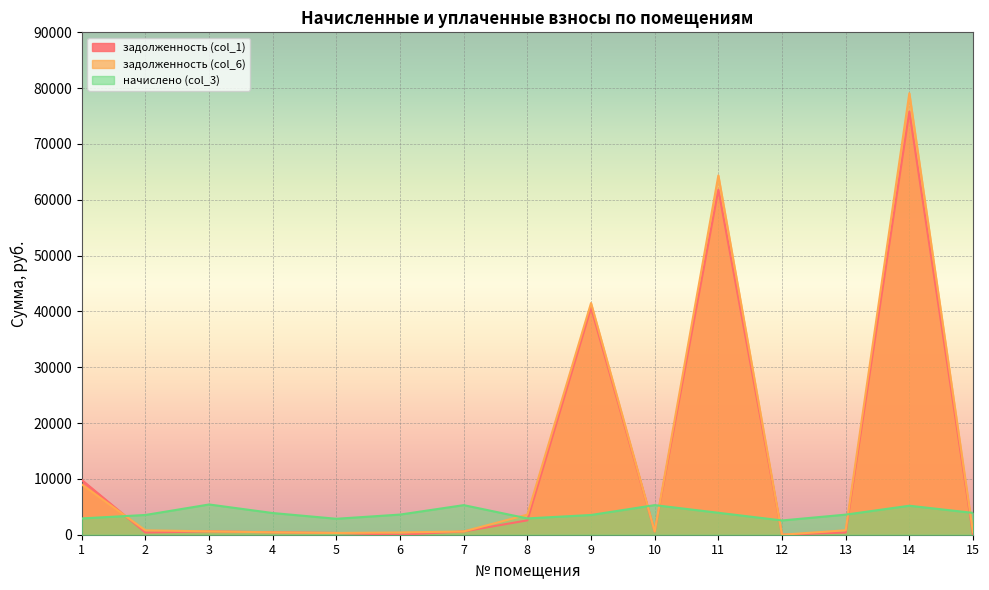

Where do начислено (col_3) and задолженность (col_6) first cross each other?

1 and 2